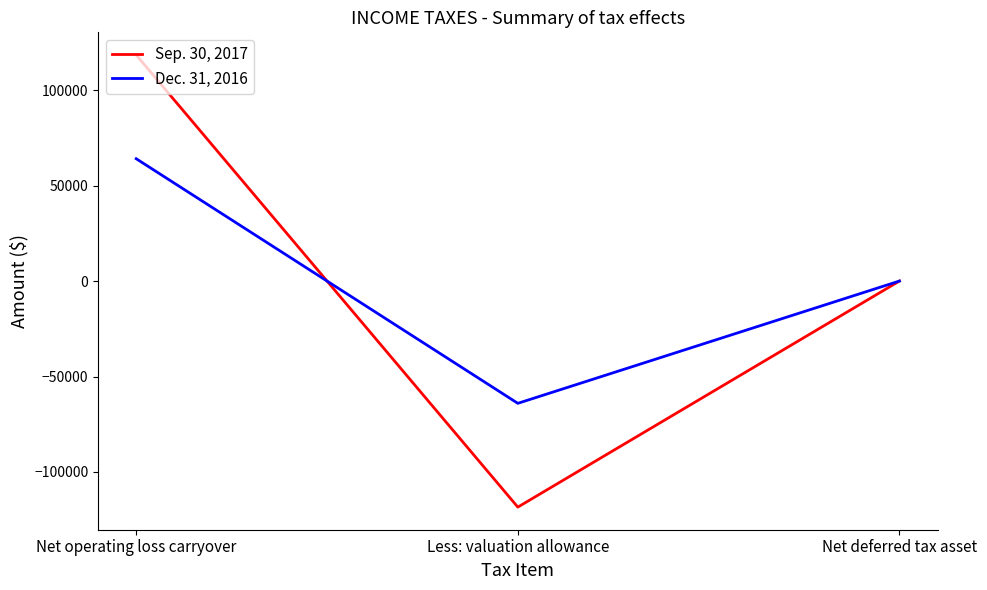

Which series changed the most between Less: valuation allowance and Net deferred tax asset?

Sep. 30, 2017